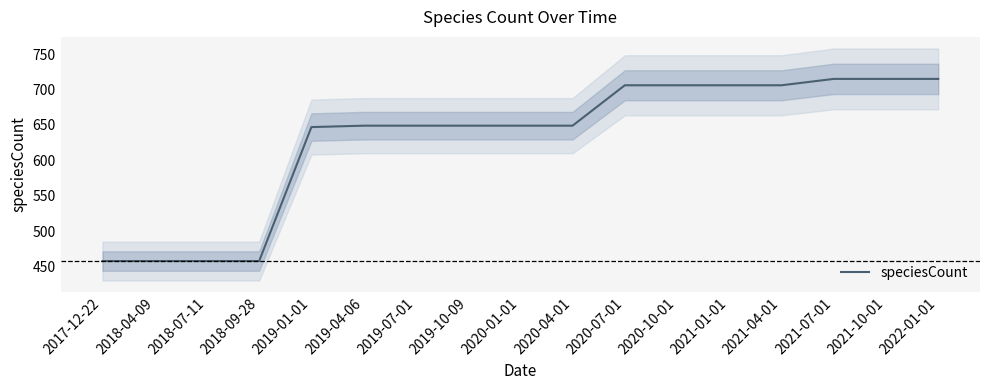

List the labels in order of value, smallest first.

2017-12-22, 2018-04-09, 2018-07-11, 2018-09-28, 2019-01-01, 2019-04-06, 2019-07-01, 2019-10-09, 2020-01-01, 2020-04-01, 2020-07-01, 2020-10-01, 2021-01-01, 2021-04-01, 2021-07-01, 2021-10-01, 2022-01-01